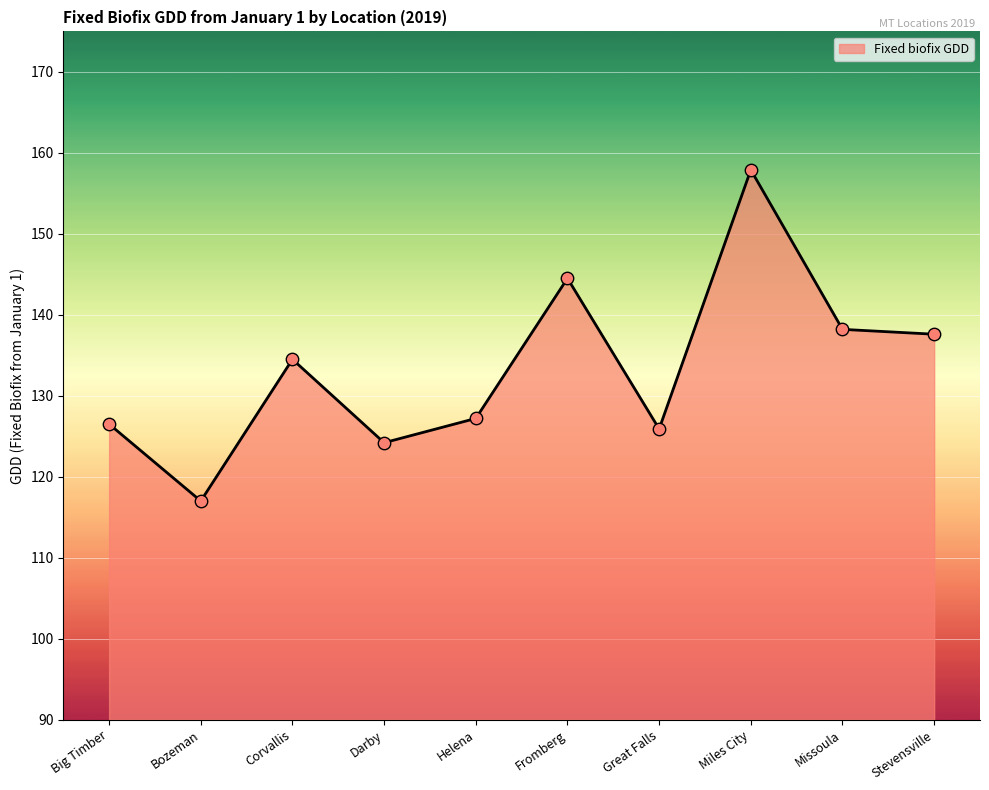

Which has a higher value, Fromberg or Helena?

Fromberg